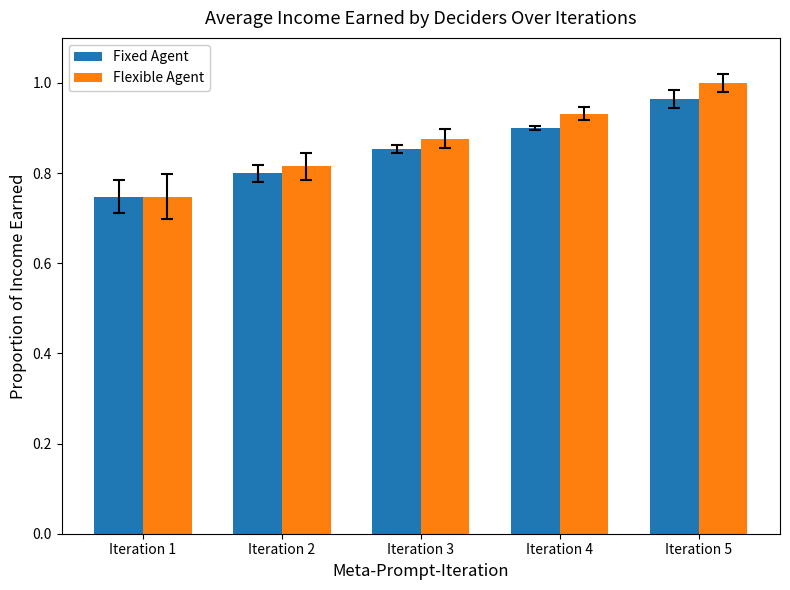

Which category has the lowest value in the Flexible Agent series?

Iteration 1